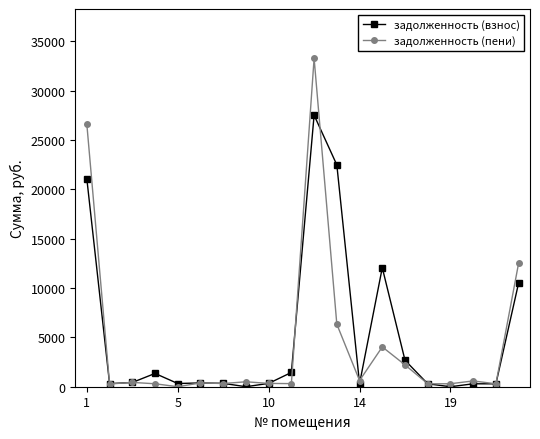

What is the highest value of the задолженность (пени) series?

33276.0